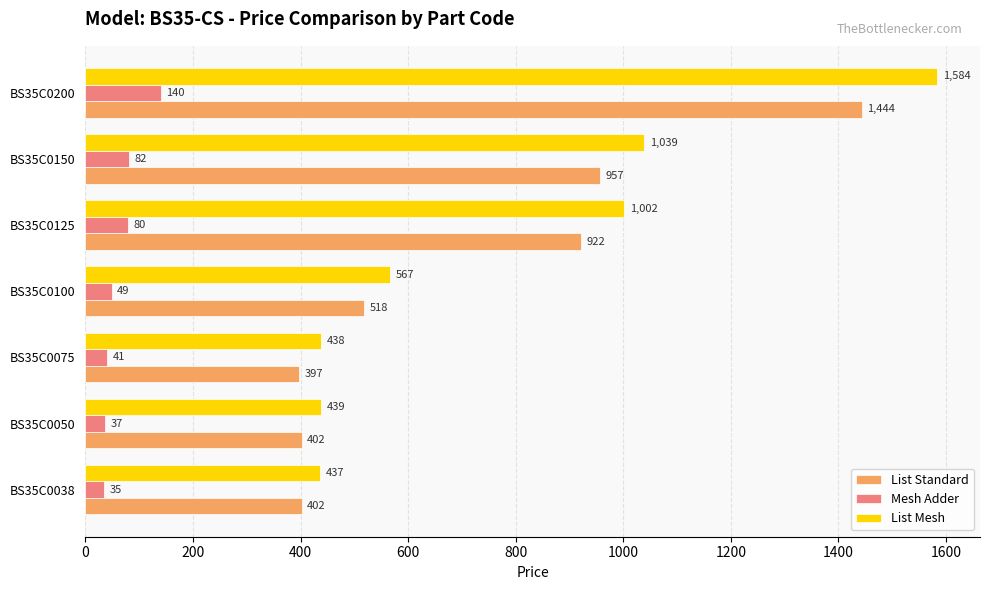

Read the List Standard value at BS35C0125.

922